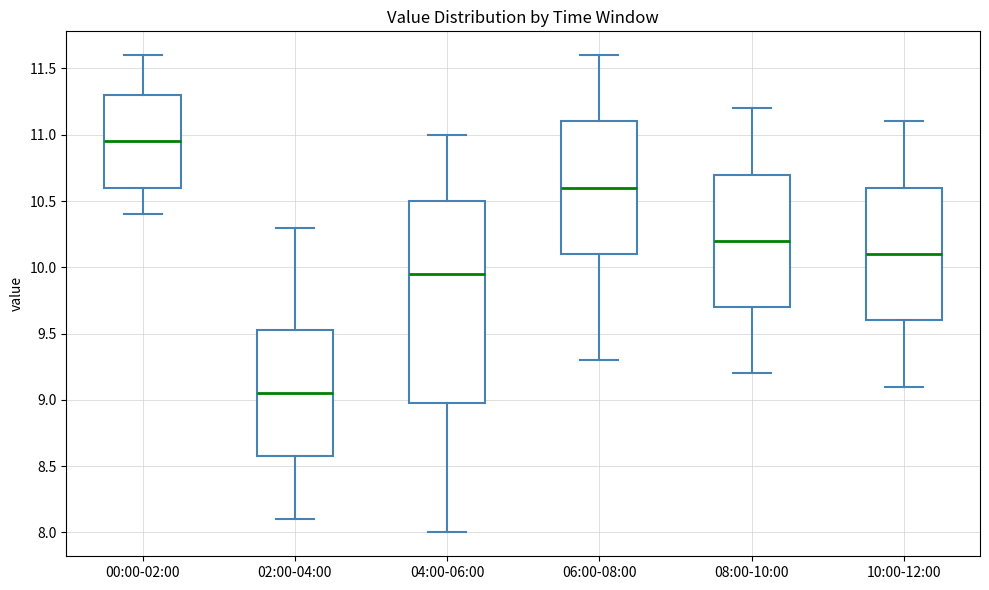

Which box's median line is the lowest?

02:00-04:00